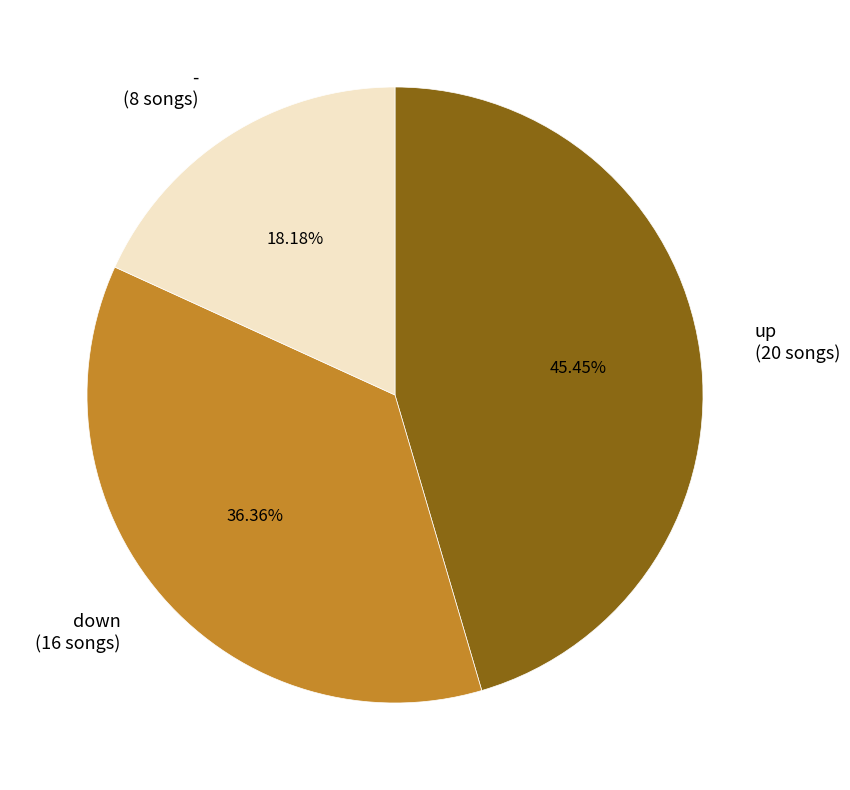

True or false: up accounts for 34% of the total.

False